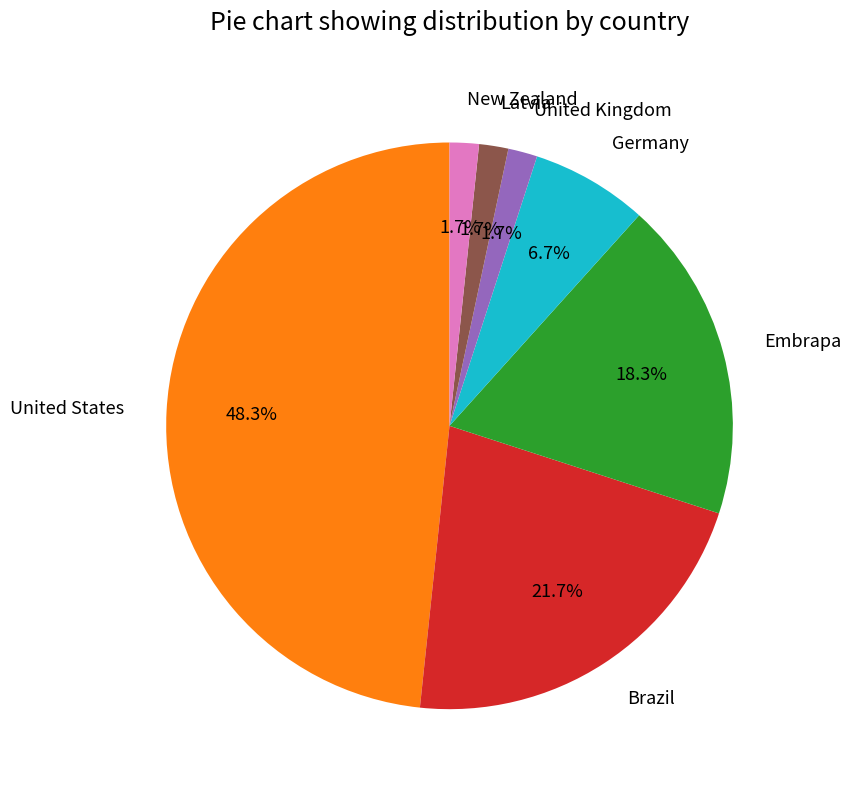

What is the largest slice in the pie chart?

United States